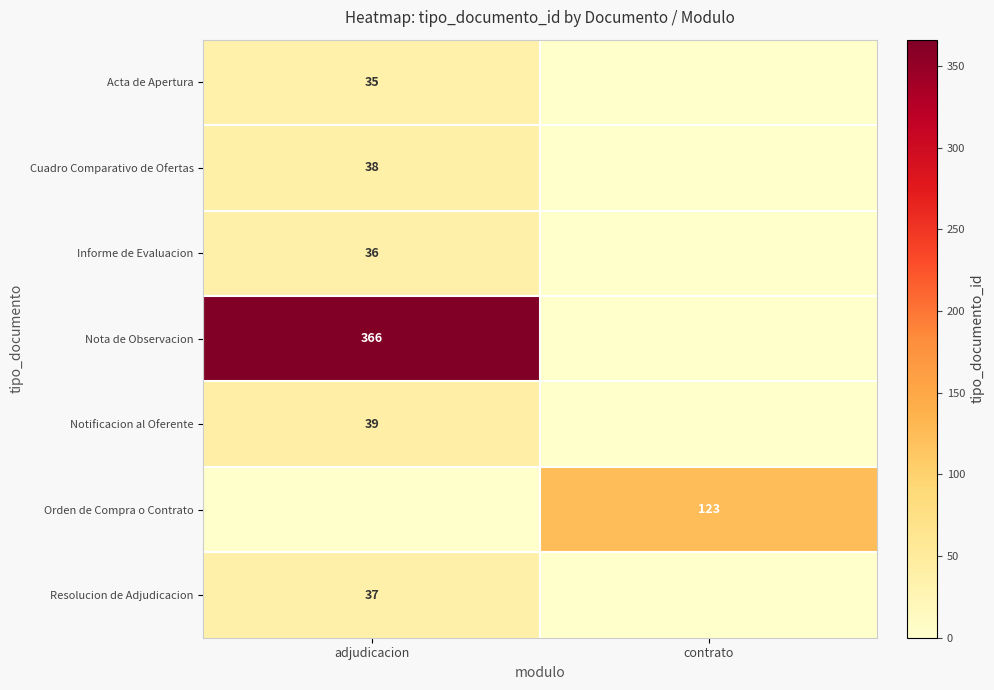

Which category has the highest value across all series?

adjudicacion